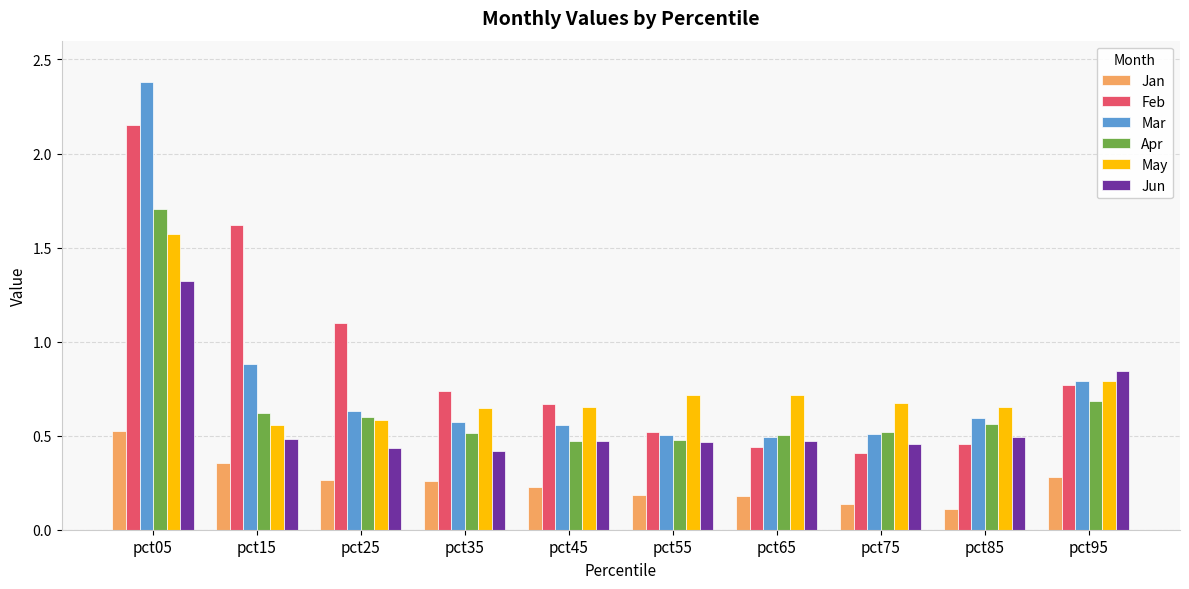

Which series has the largest range (max minus min)?

Mar